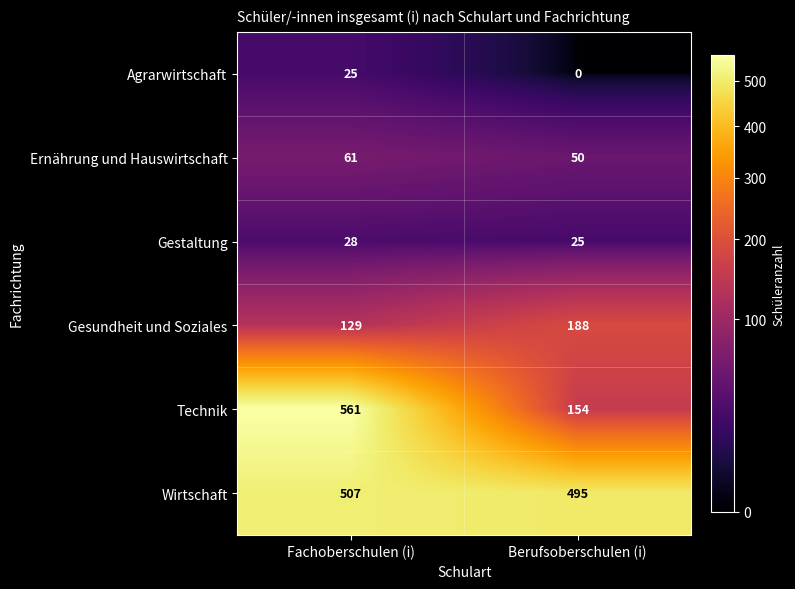

At which label is Gesundheit und Soziales closest to 158?

Fachoberschulen (i)